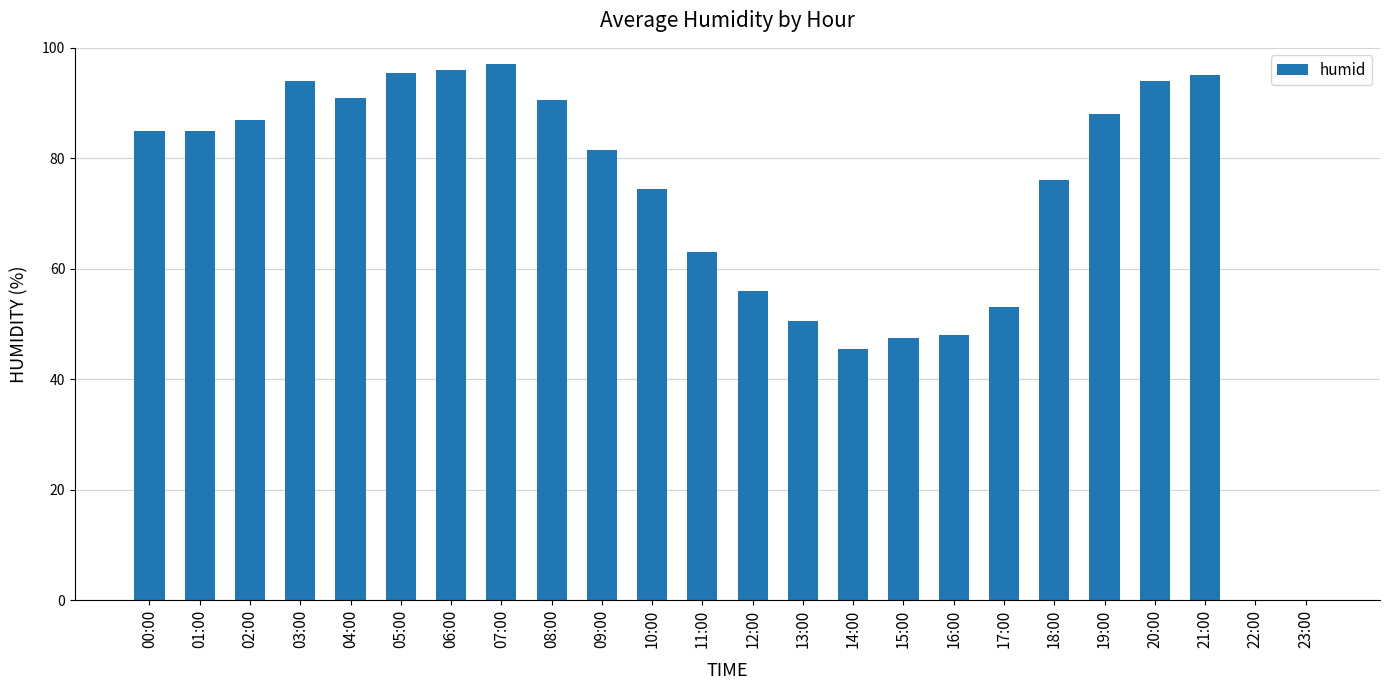

What is the sum of all values?

1693.5